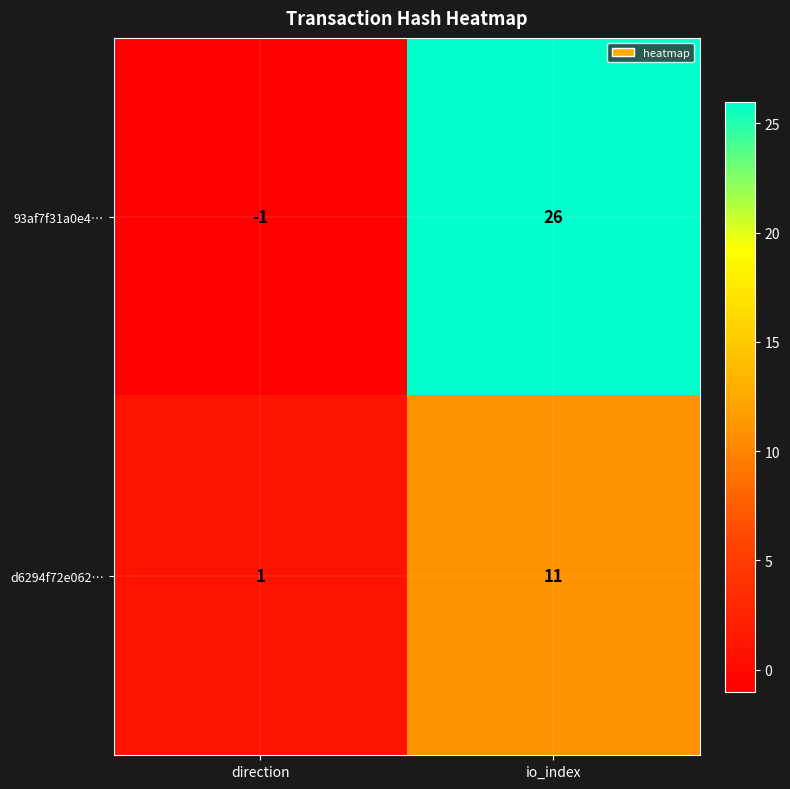

What is the smallest value displayed?

-1